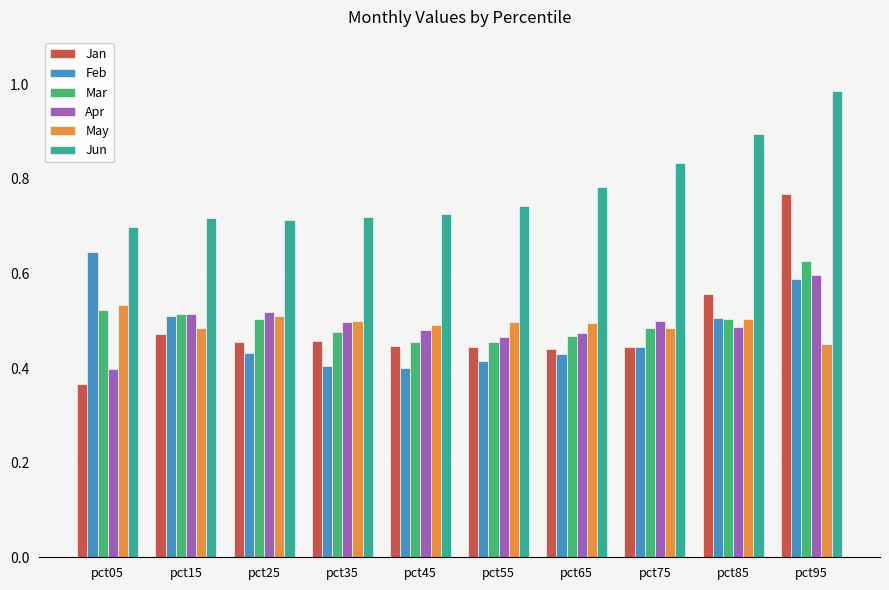

What is the sum of the Jan values at pct65 and pct75?

0.9